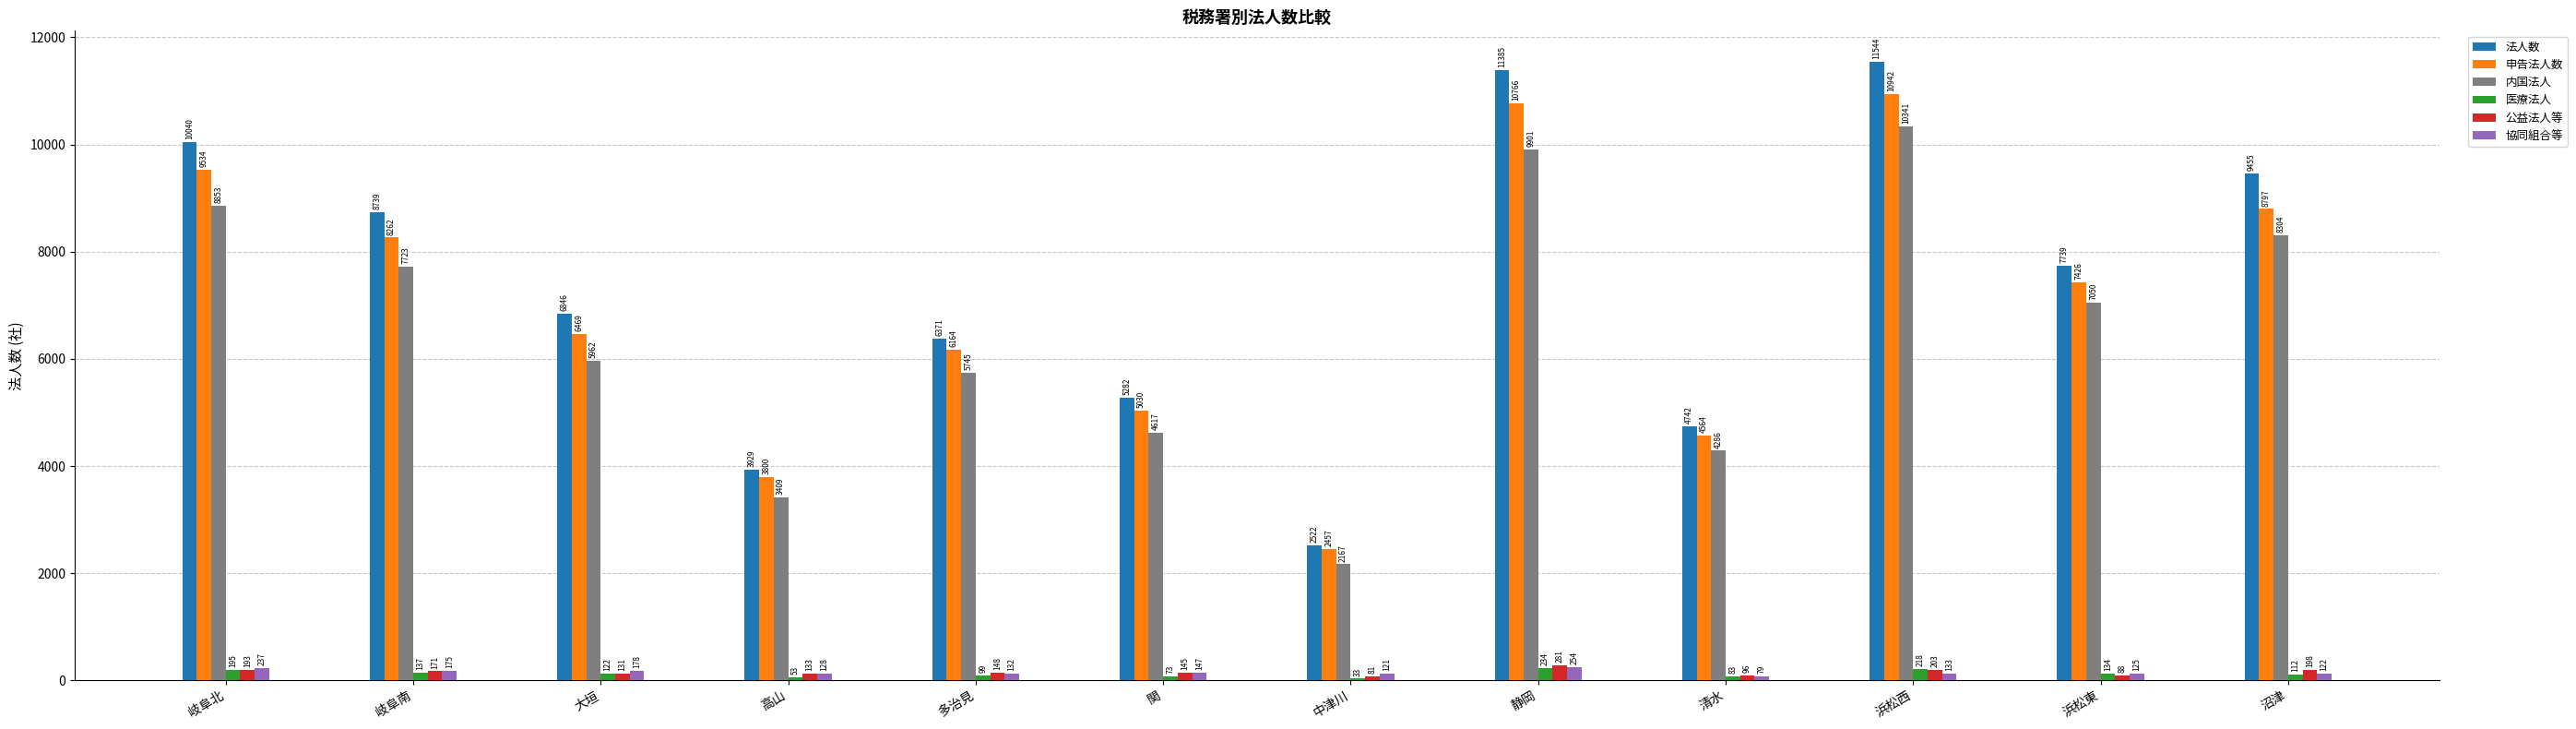

What is the highest value of the 協同組合等 series?

254